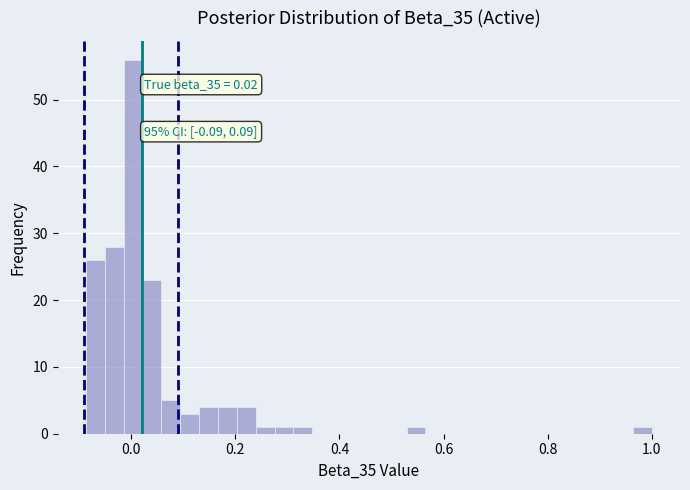

Read against the x-axis, roughly where is the centre of the tallest bar?

0.00